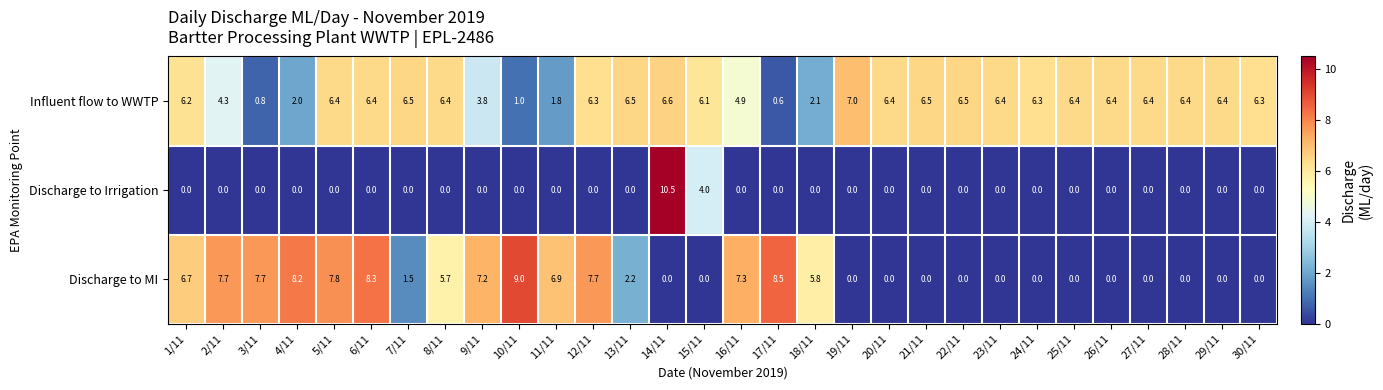

How many data points does each series have?

30